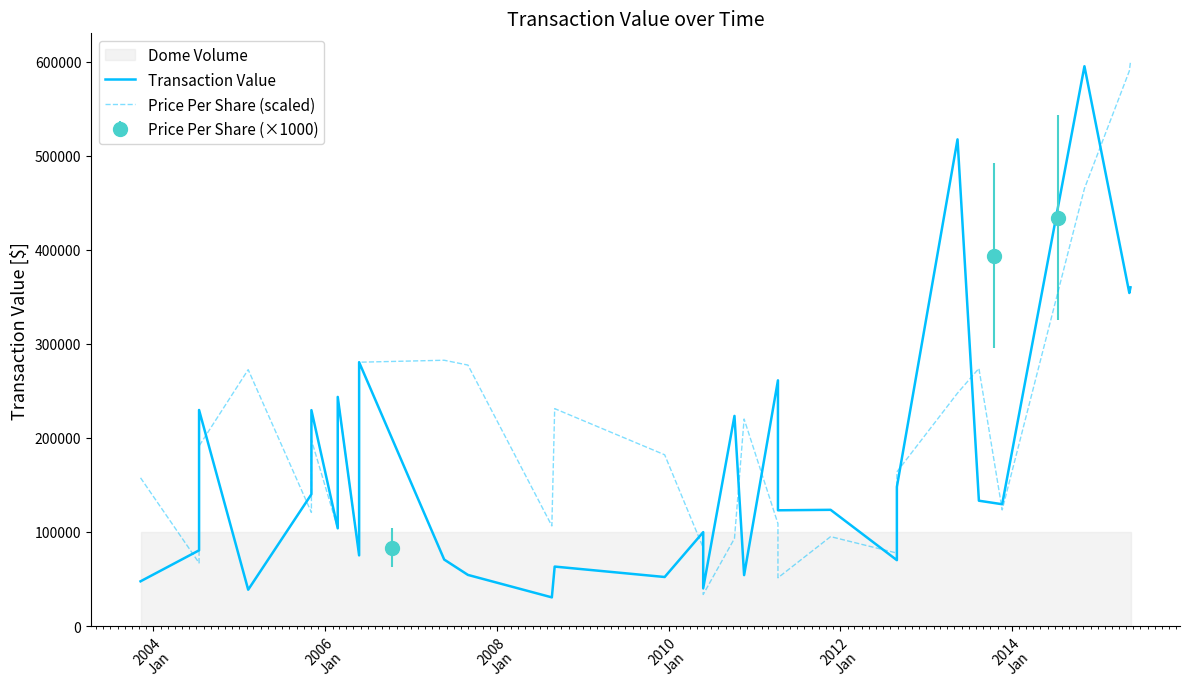

How many lines are shown in the chart?

2